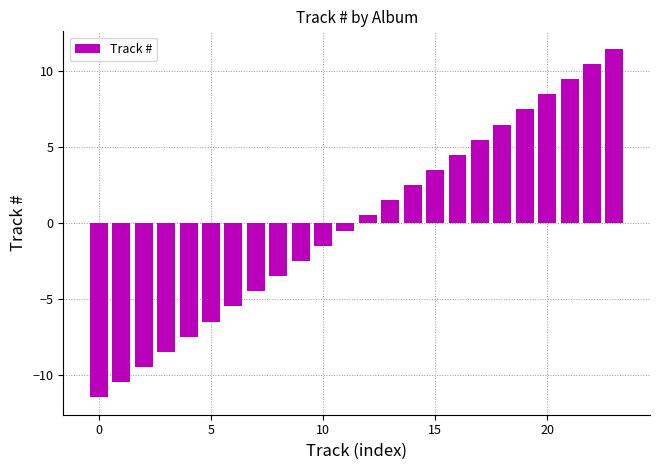

What is the value of the 5th bar from the left?

-7.5